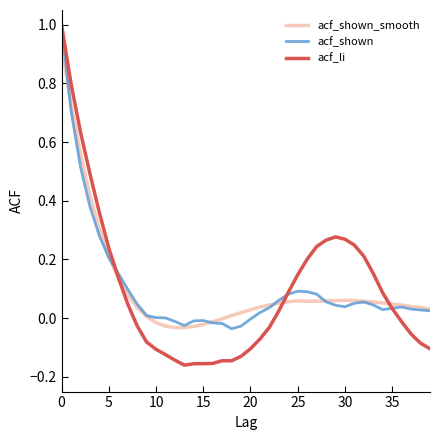

Which series has the widest spread of values?

acf_li